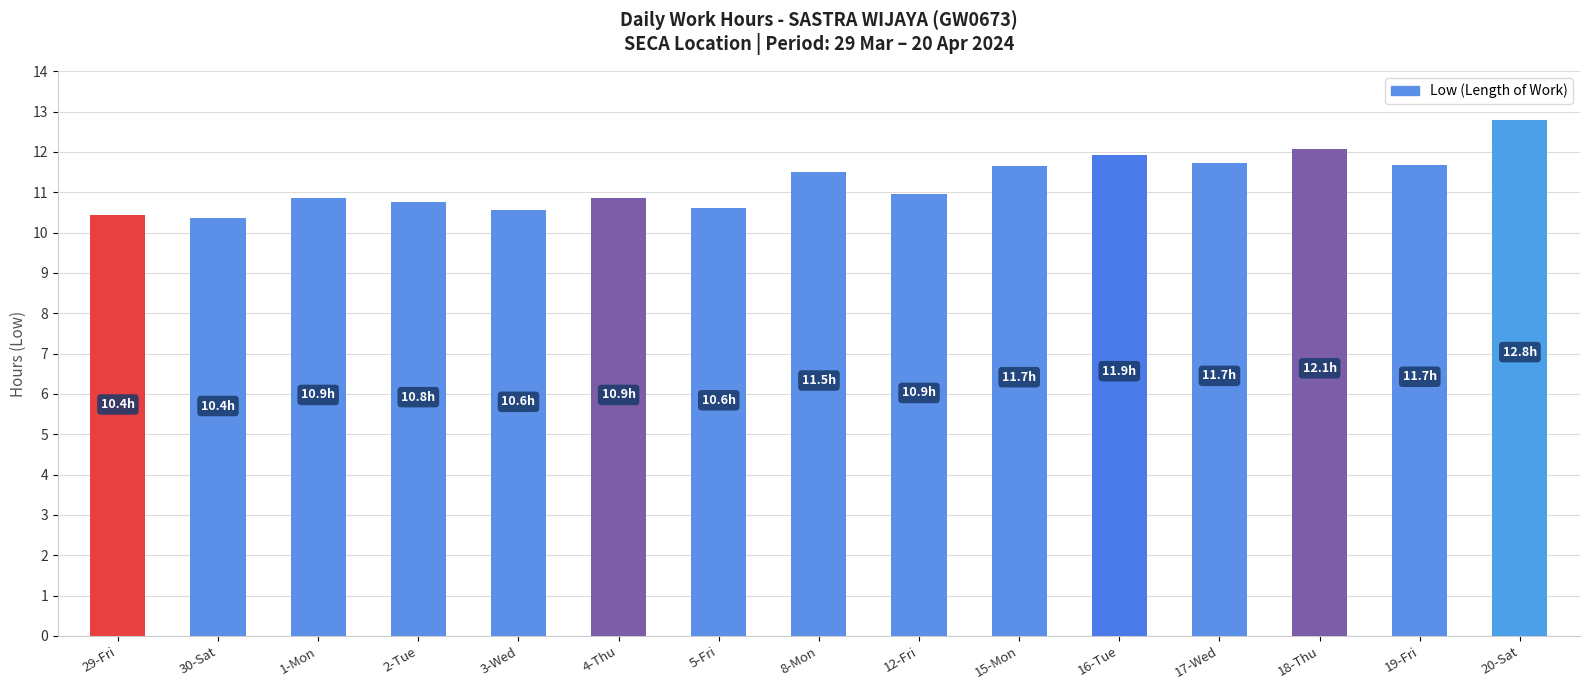

What is the change in value from 1-Mon to 5-Fri?

-0.2